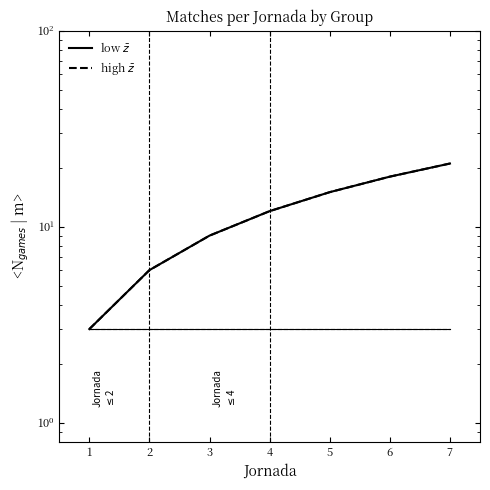

True or false: low $\bar{z}$ and high $\bar{z}$ cross at least once.

False